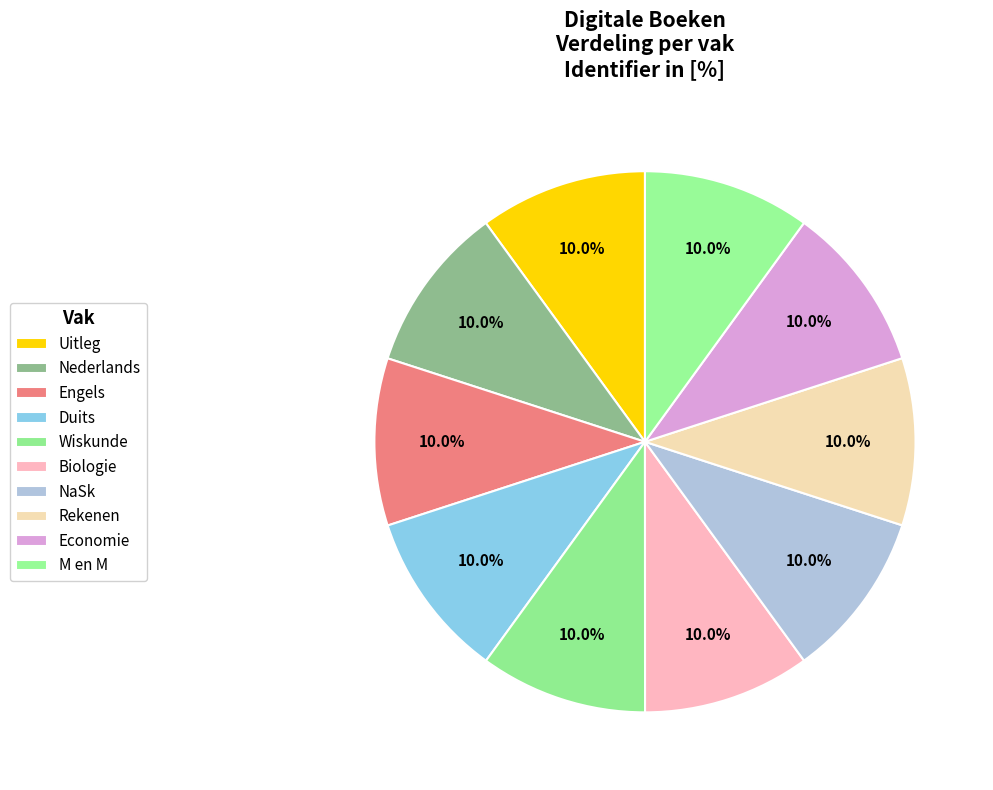

Count the number of slices in the pie.

10